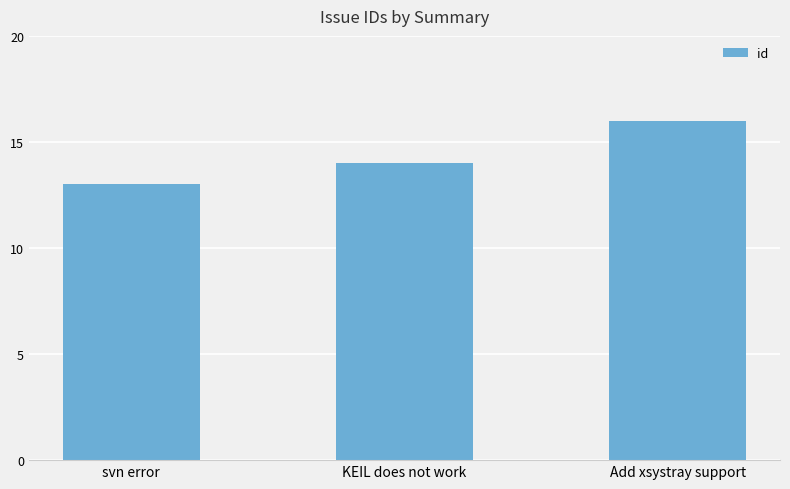

Reading left to right, transcribe all the data shown in this chart.

svn error=13	KEIL does not work=14	Add xsystray support=16